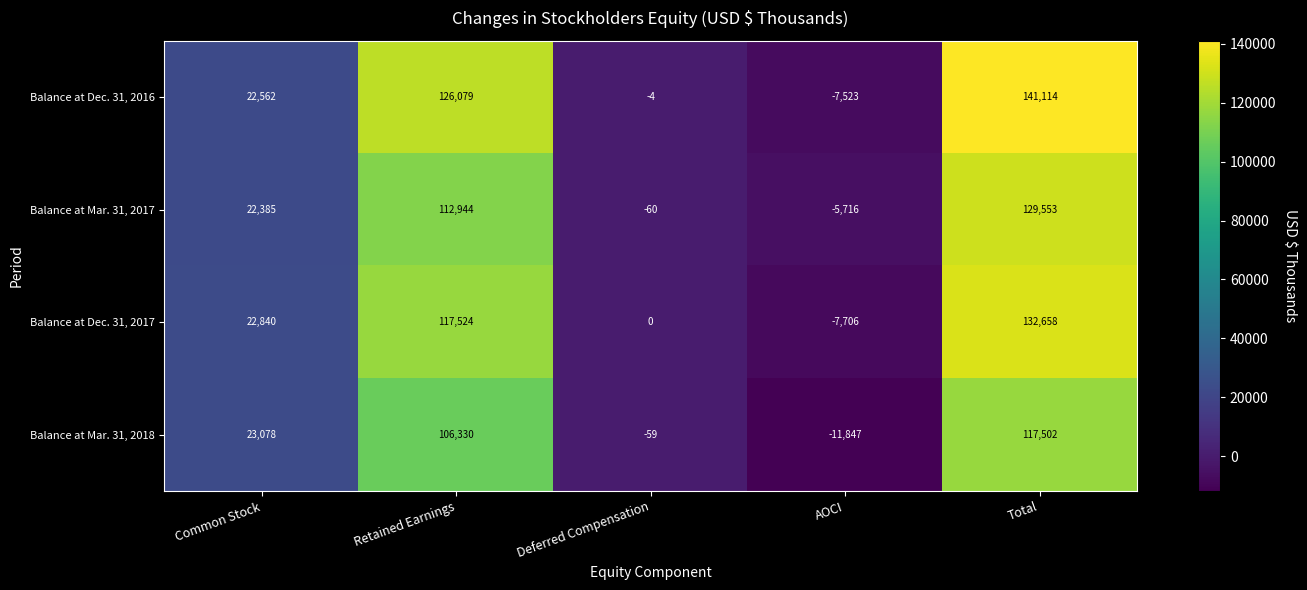

Reading left to right, transcribe all the data shown in this chart.

Balance at Dec. 31, 2016: 22562	126079	-4	-7523	141114
Balance at Mar. 31, 2017: 22385	112944	-60	-5716	129553
Balance at Dec. 31, 2017: 22840	117524	0	-7706	132658
Balance at Mar. 31, 2018: 23078	106330	-59	-11847	117502